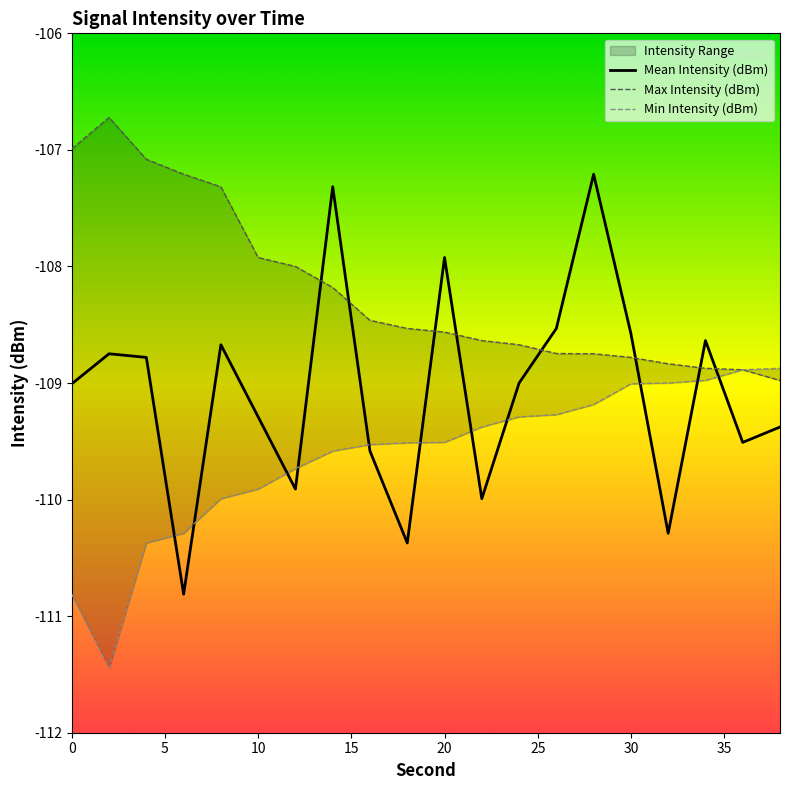

Reading right to left, extract all data points from this chart.

Mean Intensity (dBm): -109.4	-109.5	-108.6	-110.3	-108.6	-107.2	-108.5	-109.0	-110.0	-107.9	-110.4	-109.6	-107.3	-109.9	-109.3	-108.7	-110.8	-108.8	-108.7	-109.0
Max Intensity (dBm): -109.0	-108.9	-108.9	-108.8	-108.8	-108.7	-108.7	-108.7	-108.6	-108.6	-108.5	-108.5	-108.2	-108.0	-107.9	-107.3	-107.2	-107.1	-106.7	-107.0
Min Intensity (dBm): -108.9	-108.9	-109.0	-109.0	-109.0	-109.2	-109.3	-109.3	-109.4	-109.5	-109.5	-109.5	-109.6	-109.7	-109.9	-110.0	-110.3	-110.4	-111.4	-110.8